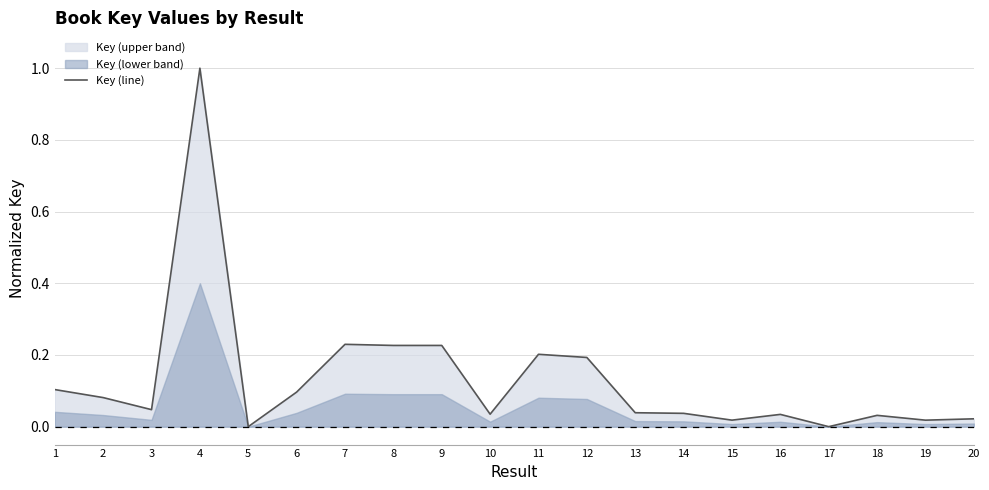

How many points are higher than both their immediate neighbors (excluding endpoints)?

6